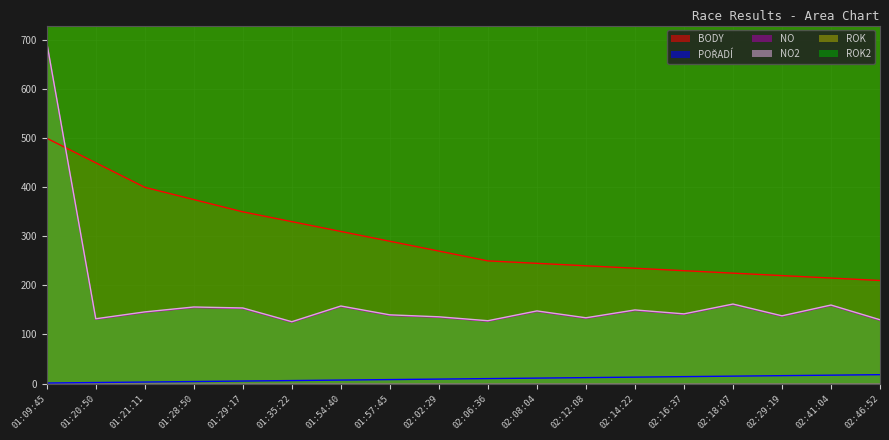

What is the total value across all series at 01:57:45?

4519